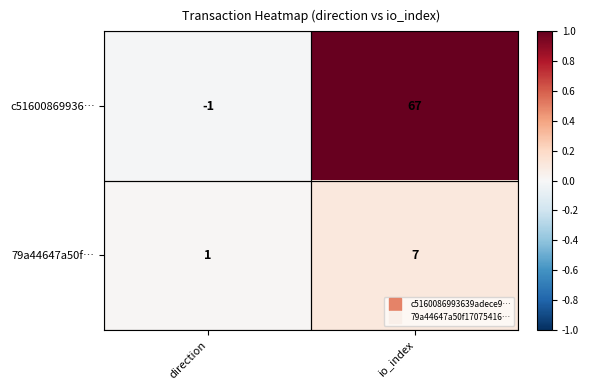

At how many categories does at least one series exceed 0?

2